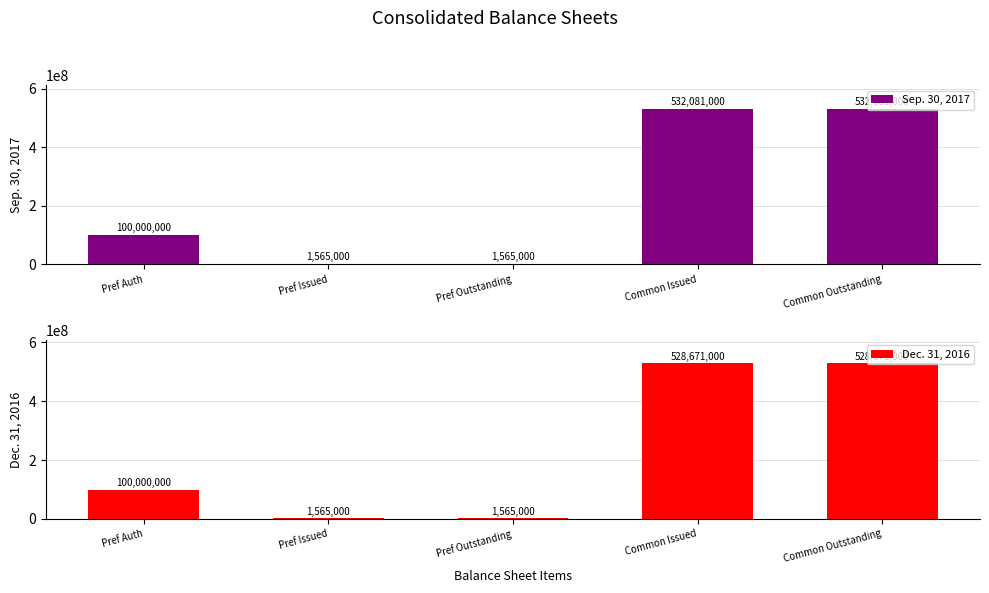

Rank the categories by Dec. 31, 2016 value from highest to lowest.

Common Issued, Common Outstanding, Pref Auth, Pref Issued, Pref Outstanding